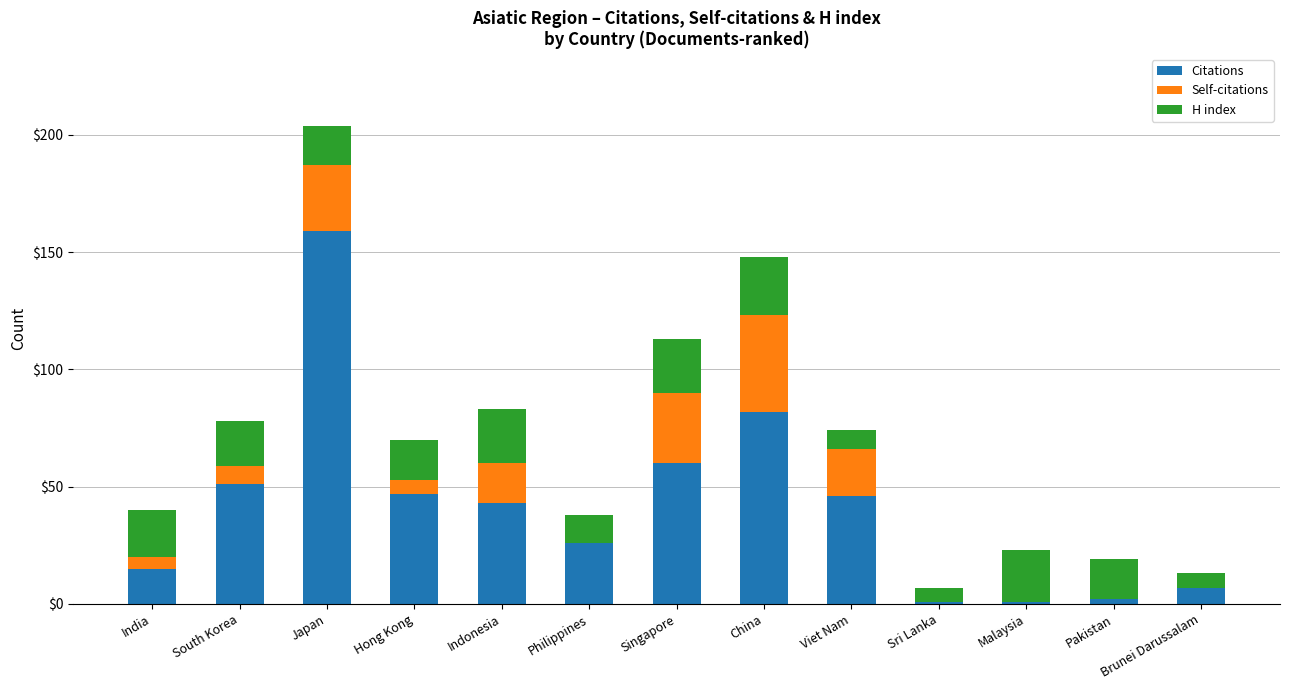

What is the highest value of the Citations series?

159